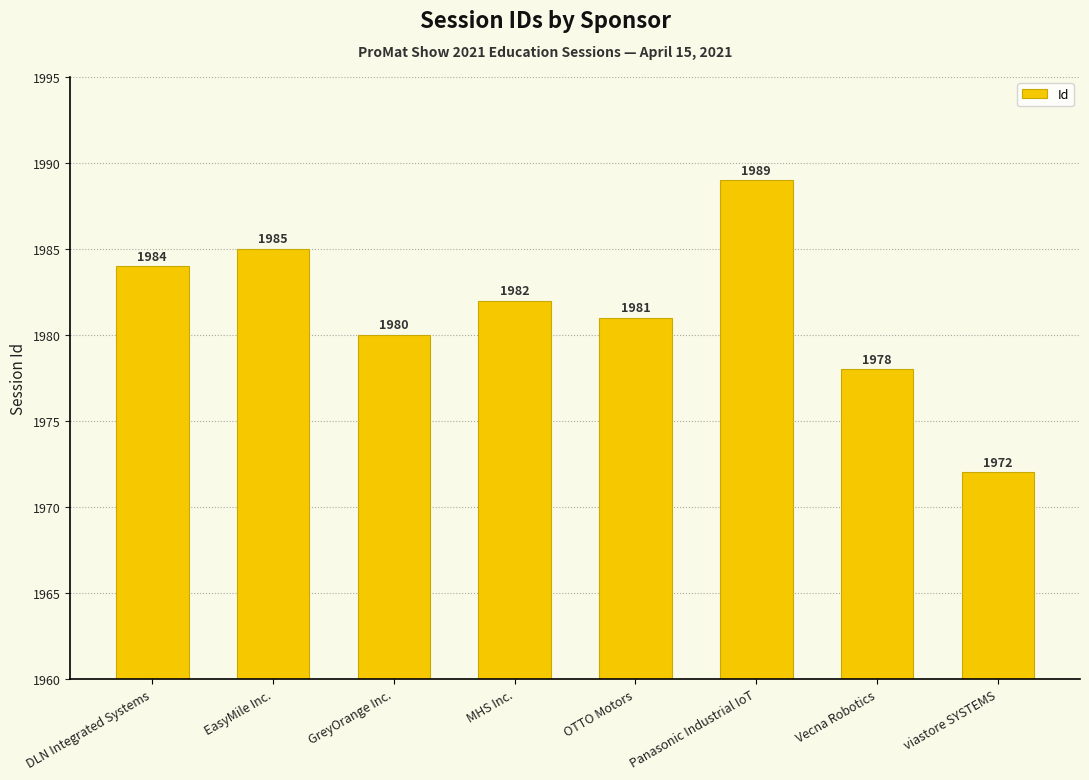

At which label does the data first exceed 1982?

DLN Integrated Systems